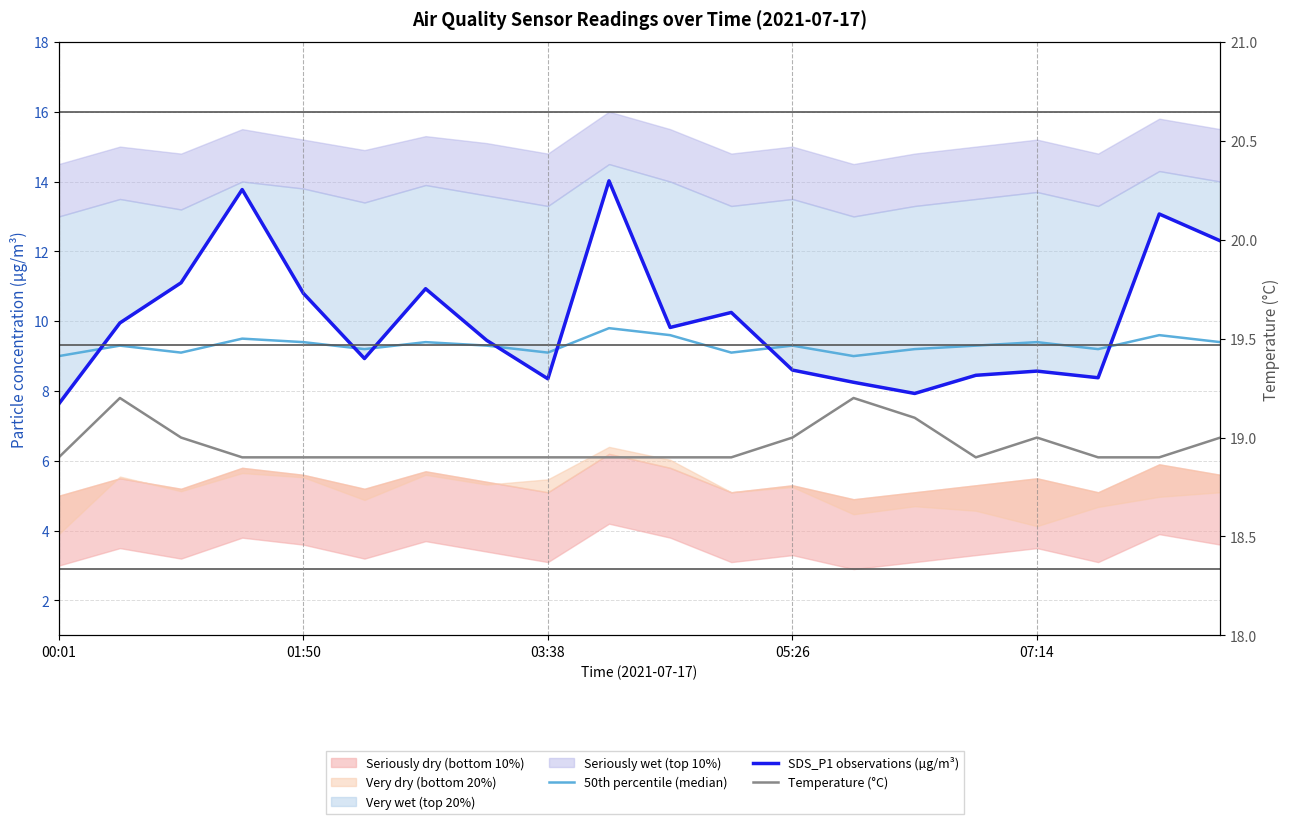

True or false: SDS_P1 observations (µg/m³) and 50th percentile (median) cross at least once.

True